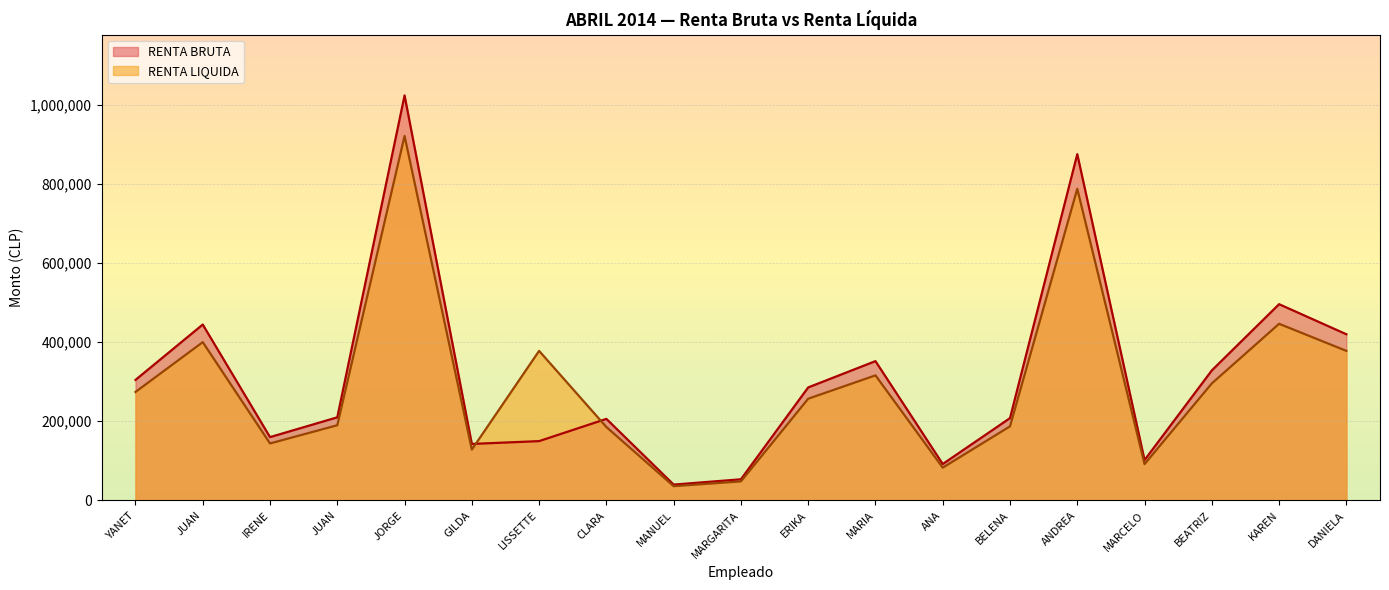

How many categories are shown in the chart?

19